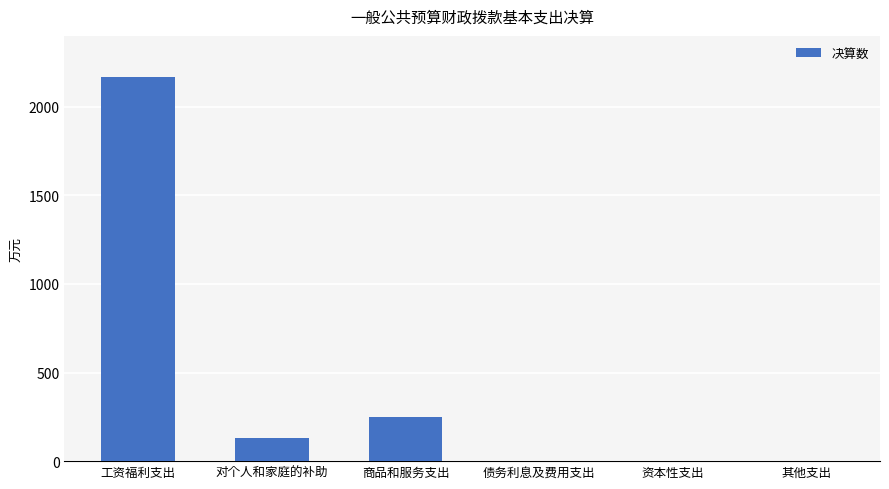

Are the bars horizontal?

No